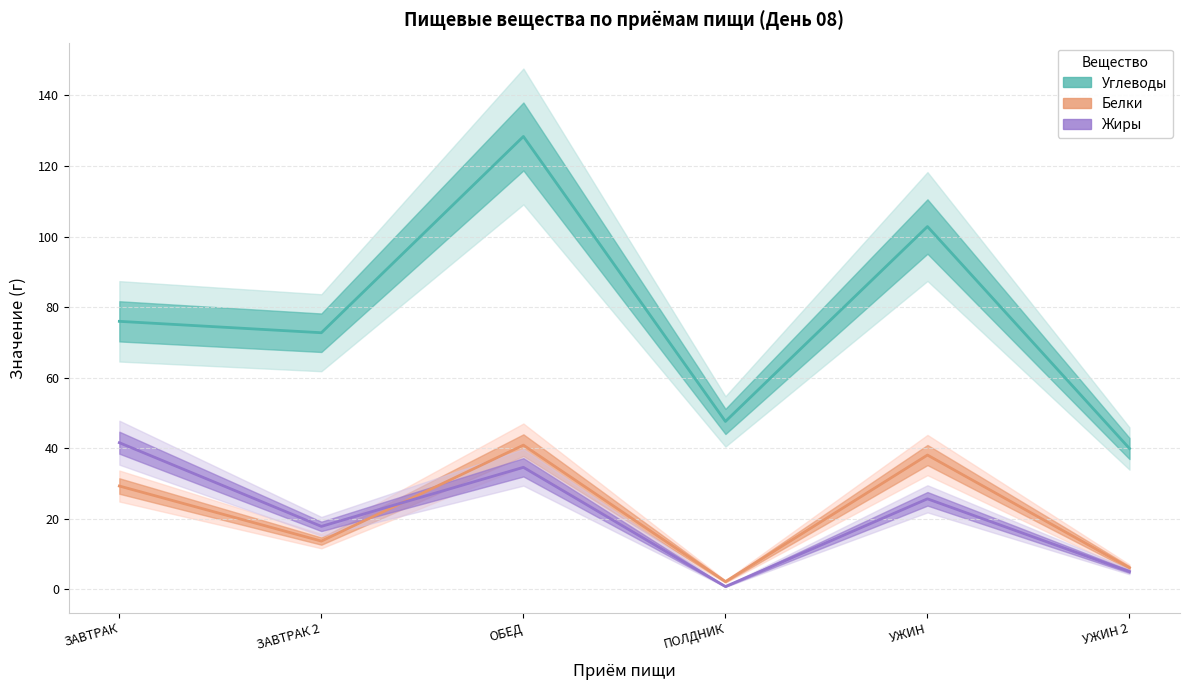

Reading left to right, transcribe all the data shown in this chart.

Углеводы: ЗАВТРАК=76.0	ЗАВТРАК 2=72.7	ОБЕД=128.4	ПОЛДНИК=47.6	УЖИН=102.8	УЖИН 2=39.9
Белки: ЗАВТРАК=29.3	ЗАВТРАК 2=13.7	ОБЕД=40.9	ПОЛДНИК=2.2	УЖИН=38.1	УЖИН 2=6.1
Жиры: ЗАВТРАК=41.6	ЗАВТРАК 2=17.9	ОБЕД=34.6	ПОЛДНИК=0.8	УЖИН=25.7	УЖИН 2=5.0